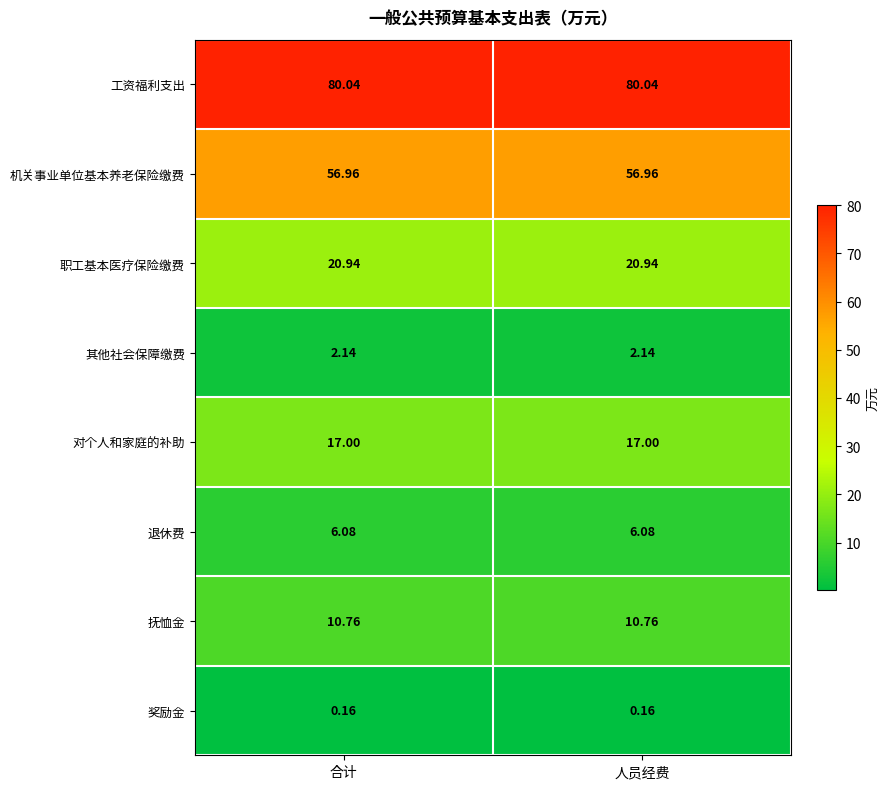

Rank the series by their maximum value, from lowest to highest.

奖励金, 其他社会保障缴费, 退休费, 抚恤金, 对个人和家庭的补助, 职工基本医疗保险缴费, 机关事业单位基本养老保险缴费, 工资福利支出